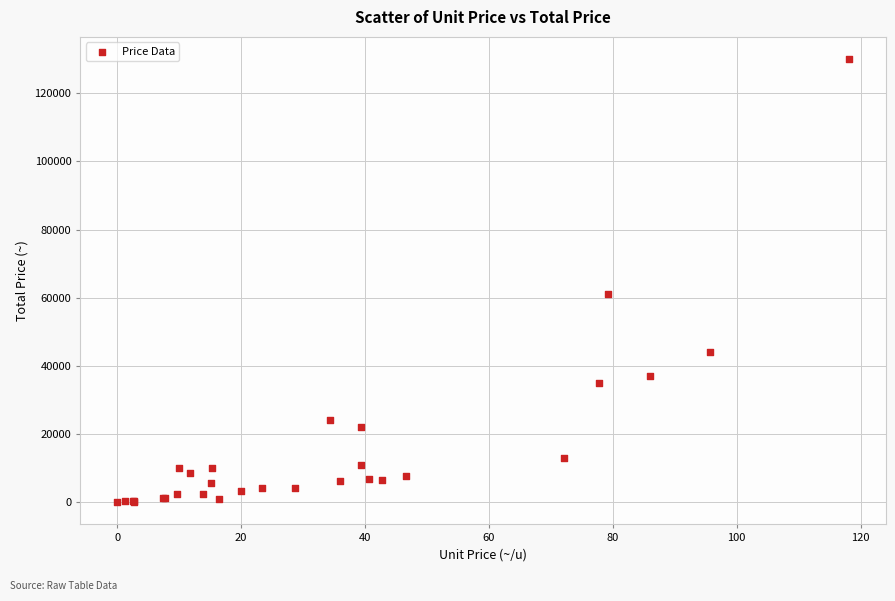

What Y value in the scatter plot is closest to 65005?

61000